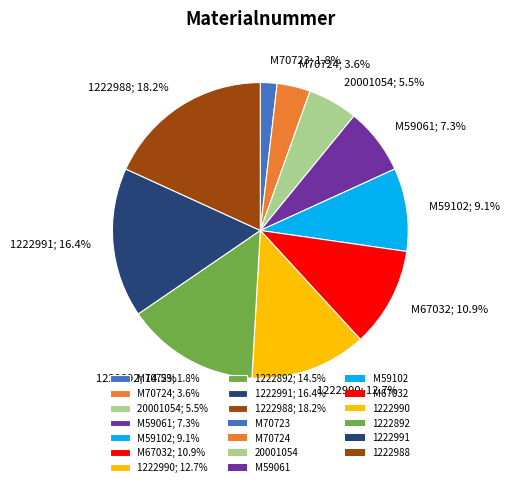

How many slices are in this pie chart?

10